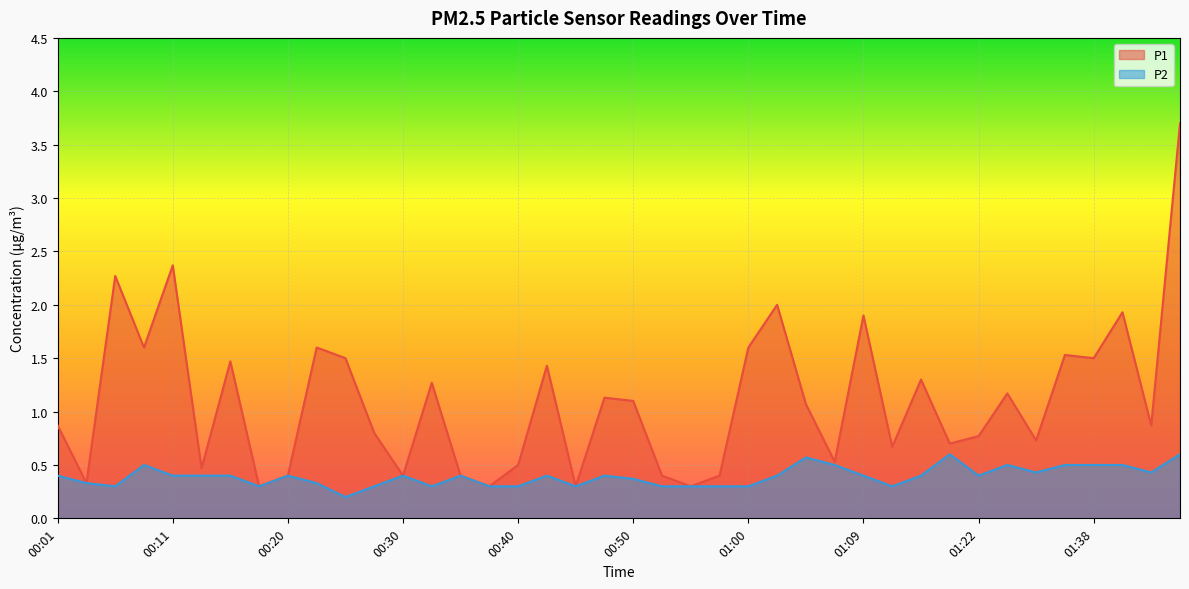

Is it true that P2 equals 0.4 at 00:11?

True